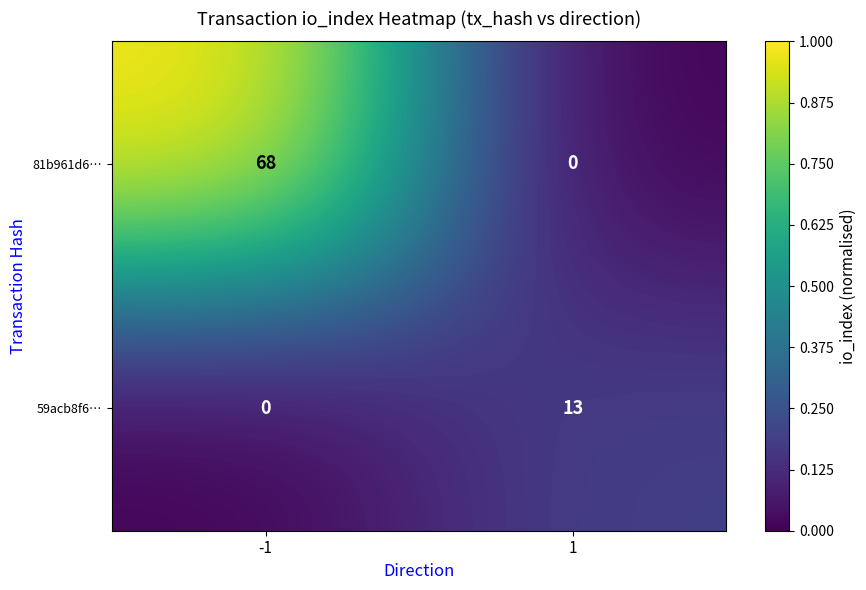

What is the sum of all 81b961d6… values?

68